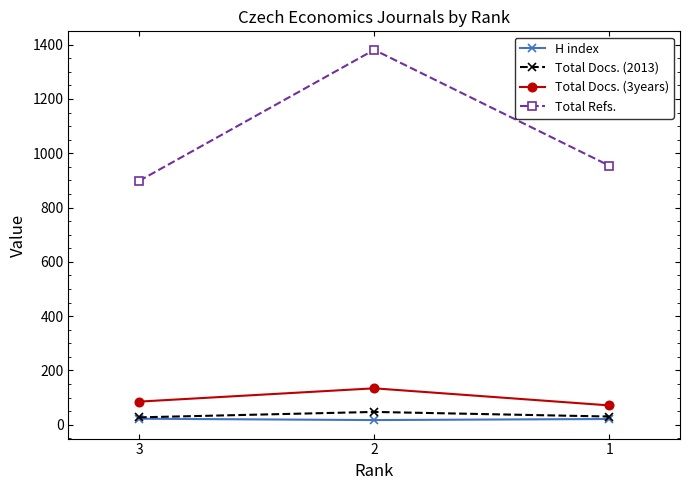

Which series has the largest total across all categories?

Total Refs.